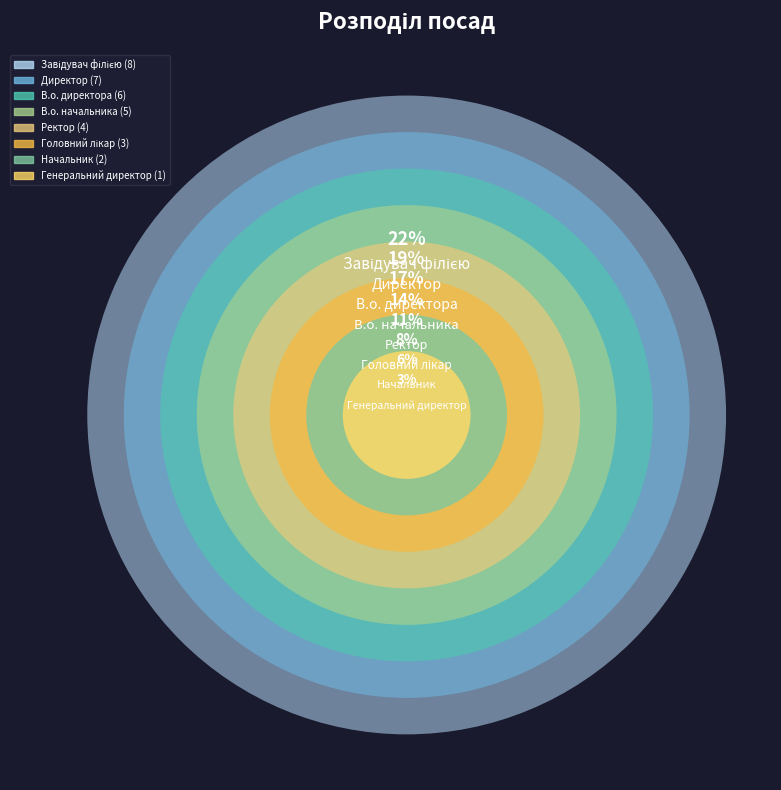

Does Директор represent more than half of the total?

No